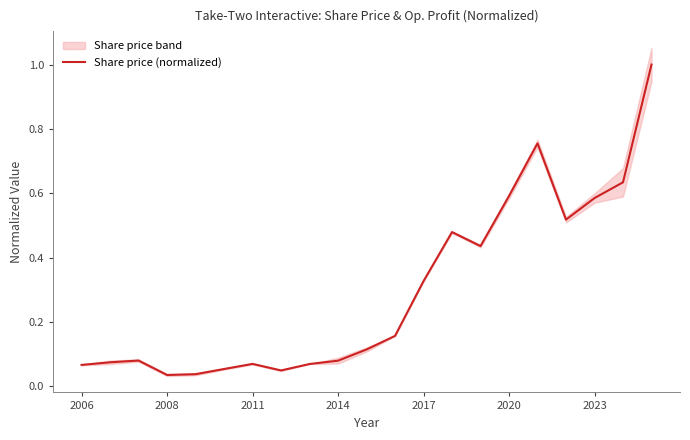

What is the maximum value for Share price (normalized)?

1.0